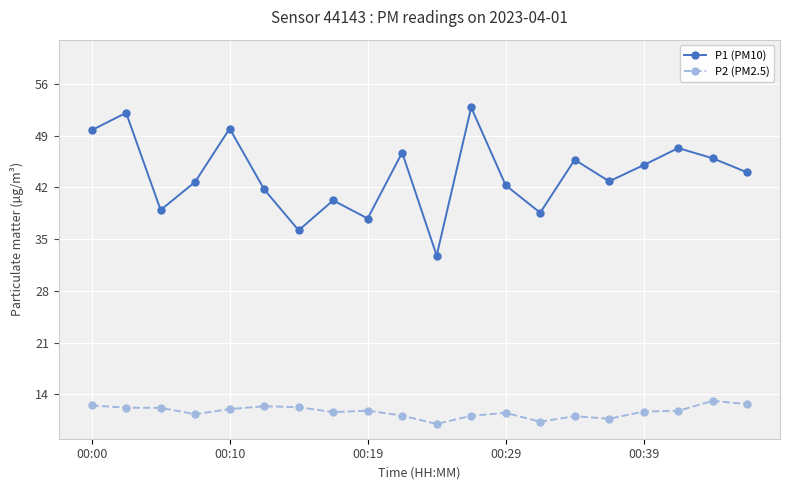

What are all the series names shown in the legend?

P1 (PM10), P2 (PM2.5)